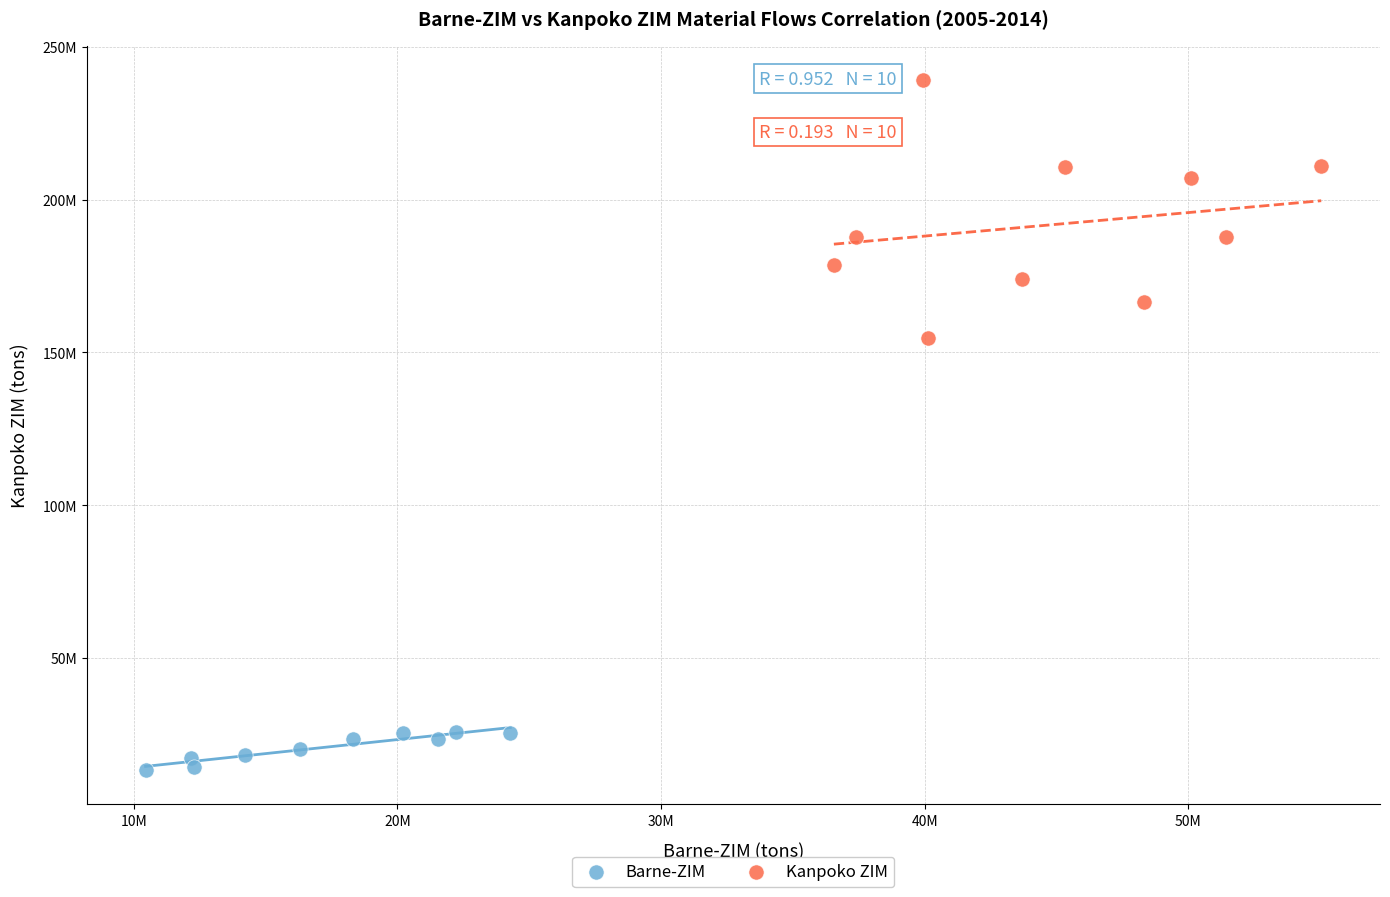

Which series reaches the minimum Y coordinate?

Barne-ZIM